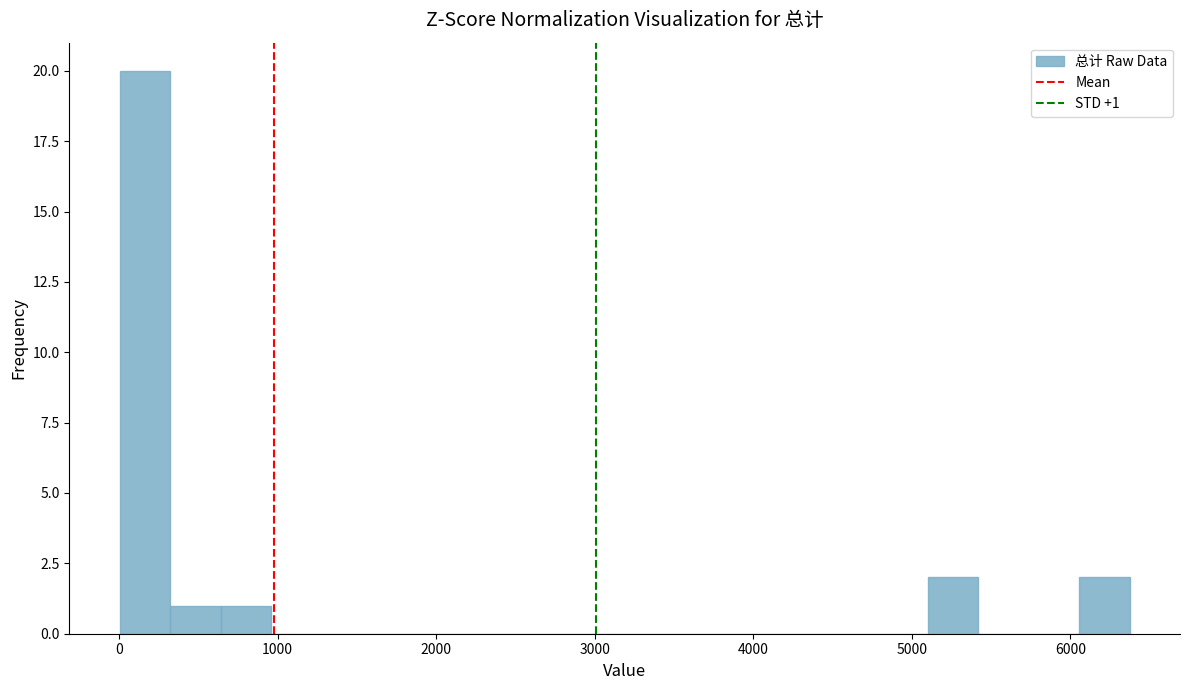

Read against the x-axis, roughly where is the centre of the tallest bar?

200